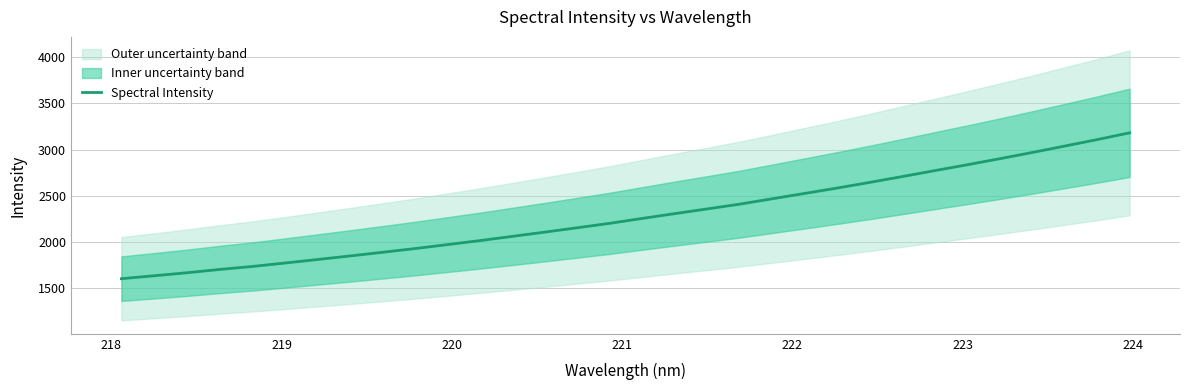

What is the maximum value for Spectral Intensity?

3180.6